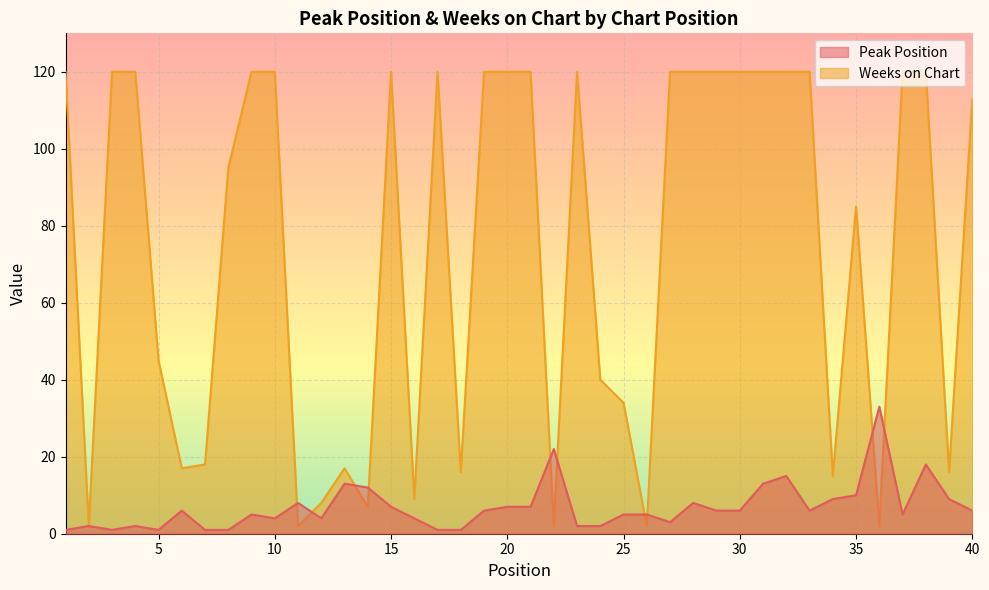

How many series are shown in this chart?

2